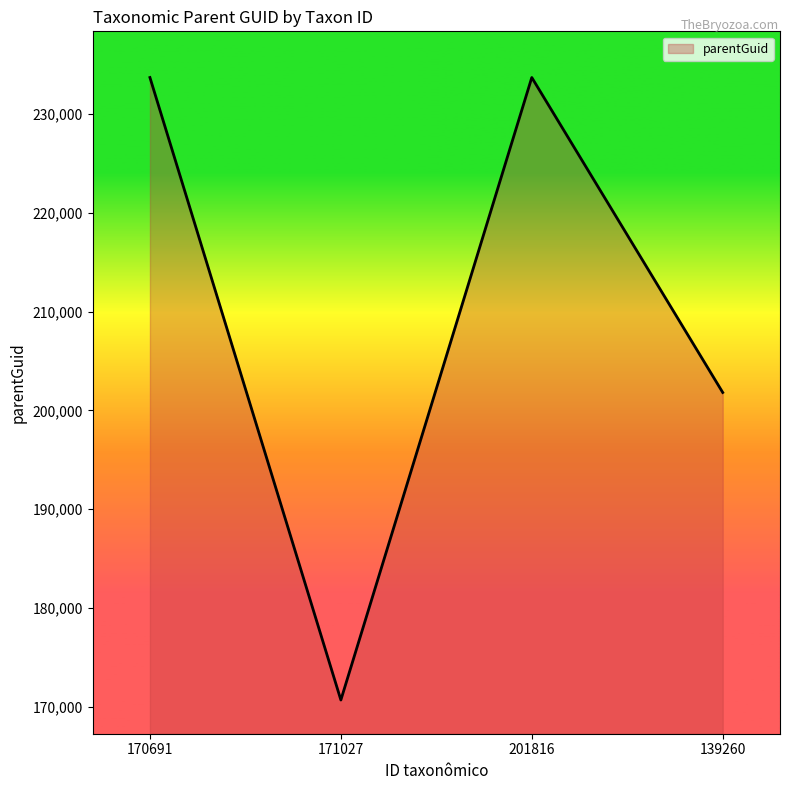

True or false: there are more than 1 points higher than both neighbors.

False